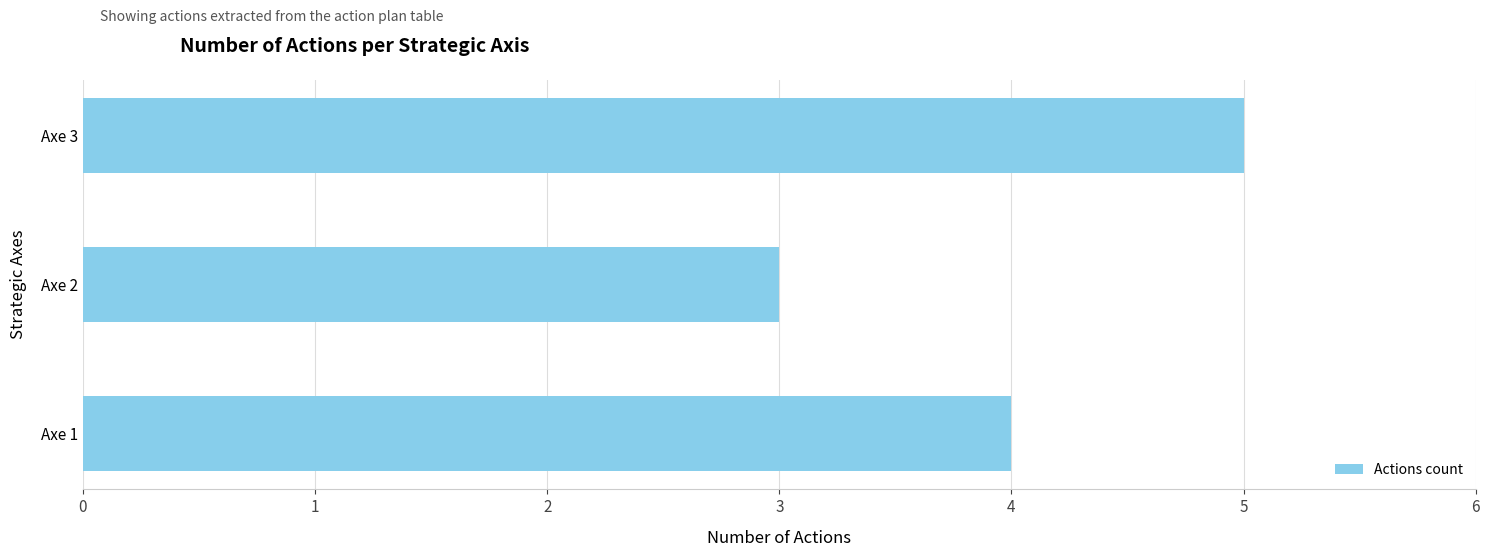

Count the values in the range 3 to 5.

3